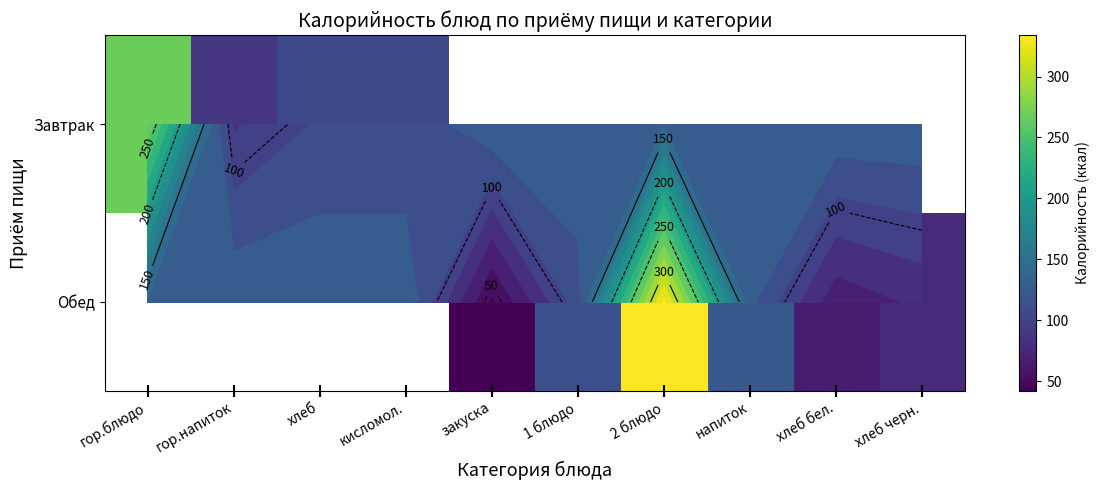

List the series in order of their peak value, highest first.

Завтрак, Обед